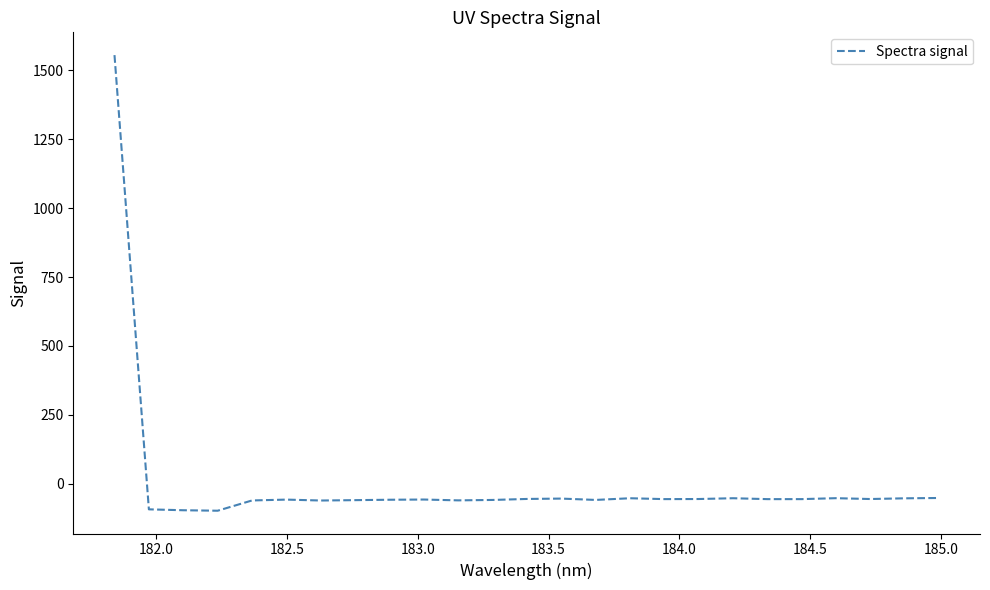

What is the minimum value shown in the chart?

-97.6